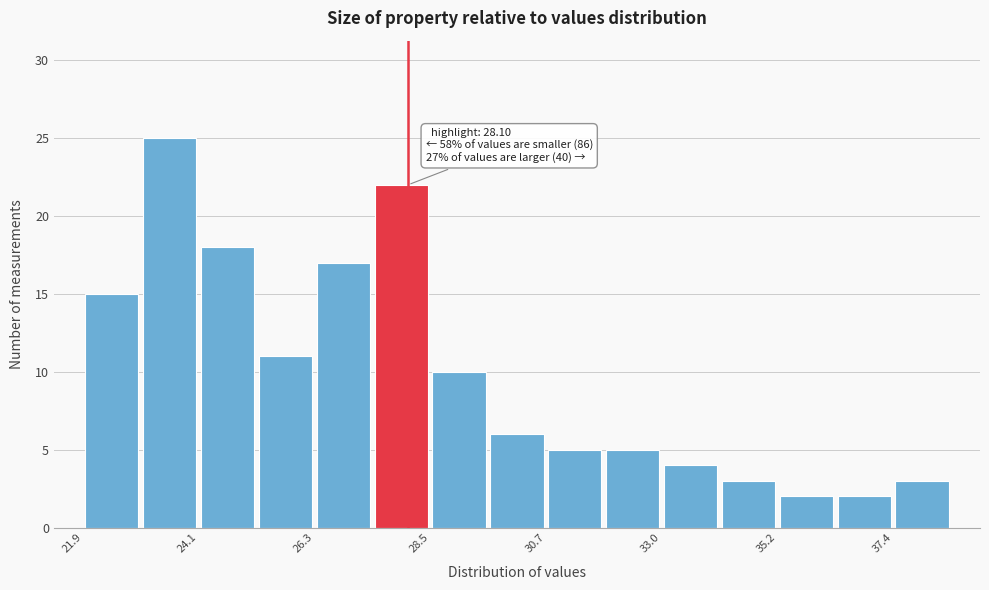

Read against the x-axis, roughly where is the centre of the tallest bar?

23.5